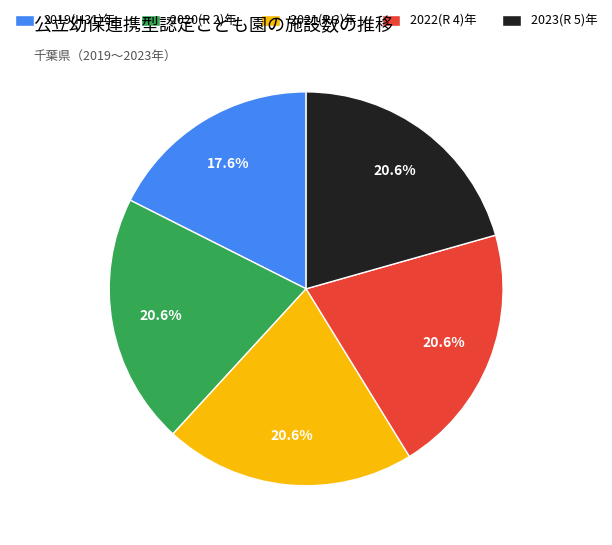

What percentage is NOT represented by 2022(R 4)年?

79.4%